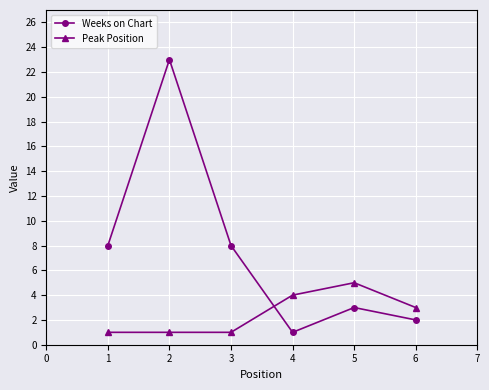

At how many categories does at least one series exceed 6?

3